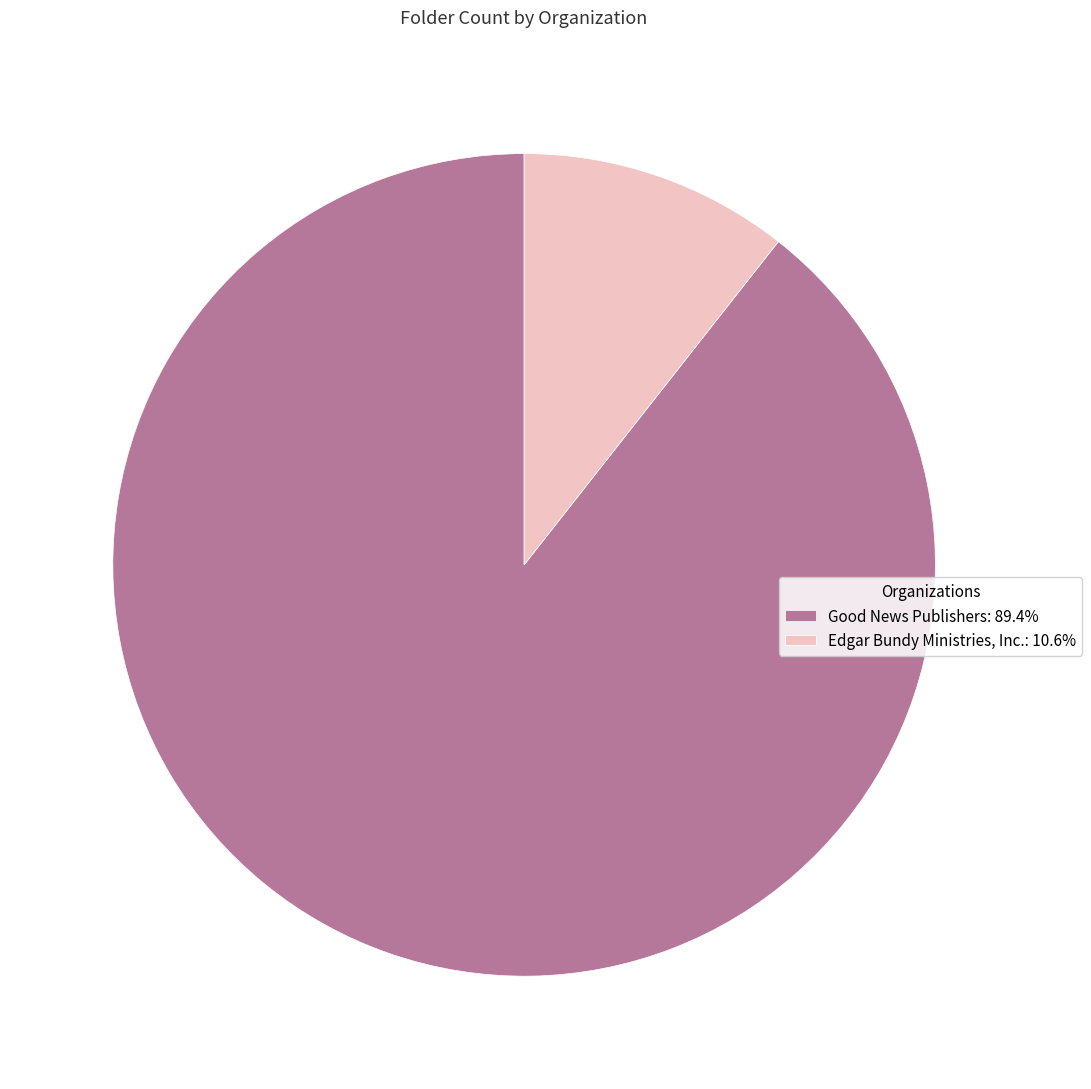

True or false: Edgar Bundy Ministries, Inc. accounts for 11% of the total.

True